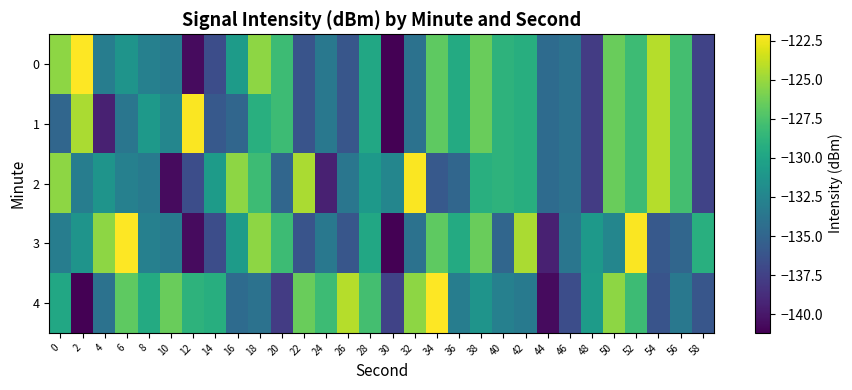

List the series in order of their peak value, highest first.

0, 3, 4, 1, 2